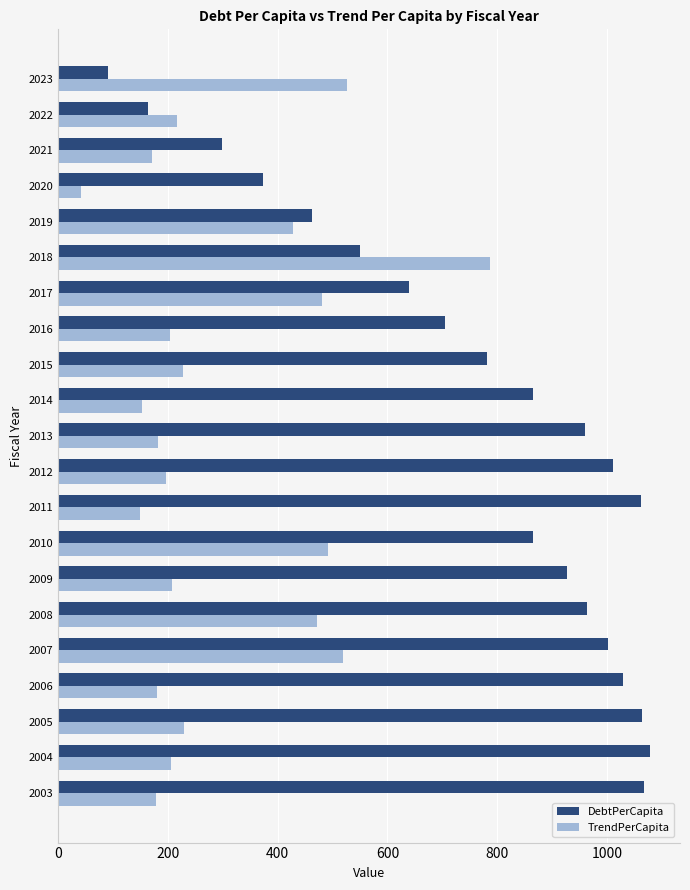

At which category is the sum across all series the highest?

2007